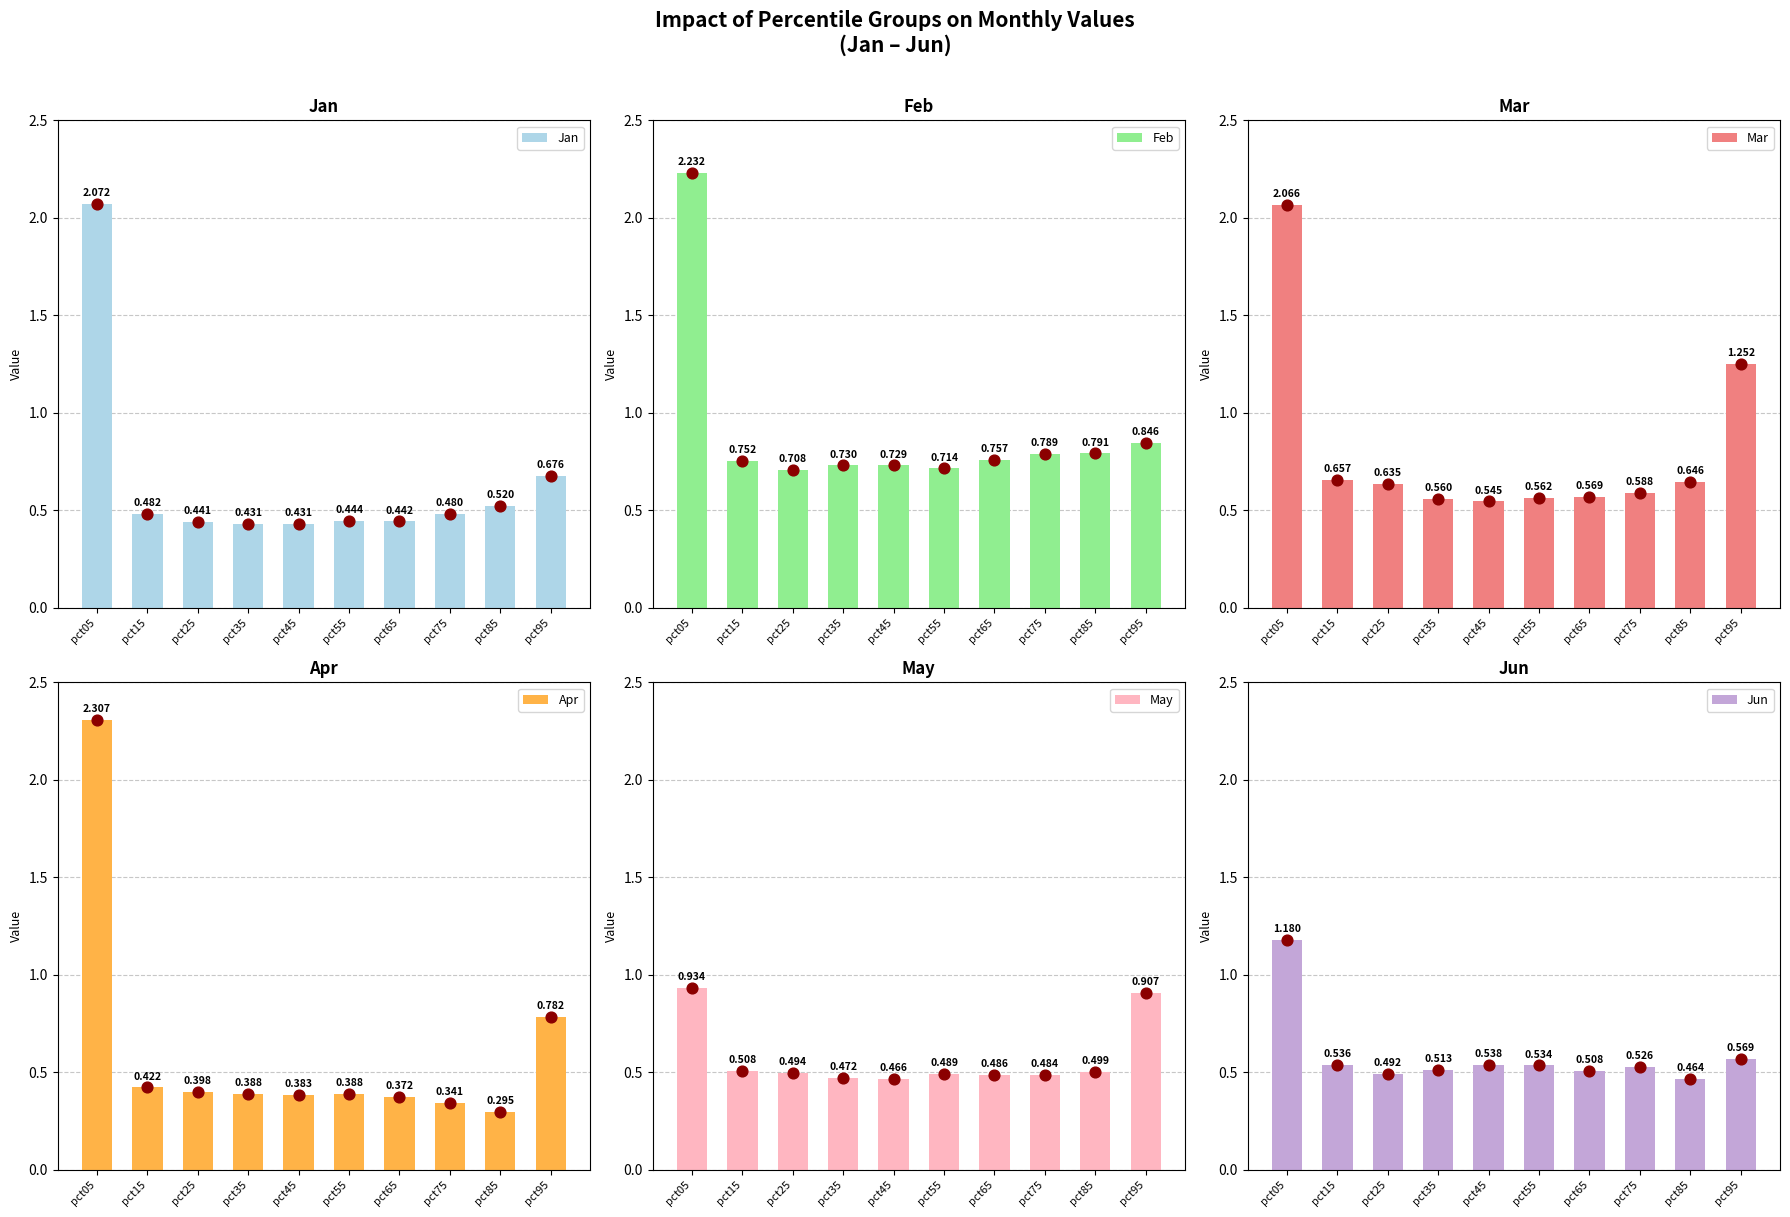

What are all the series names shown in the legend?

Jan, Feb, Mar, Apr, May, Jun